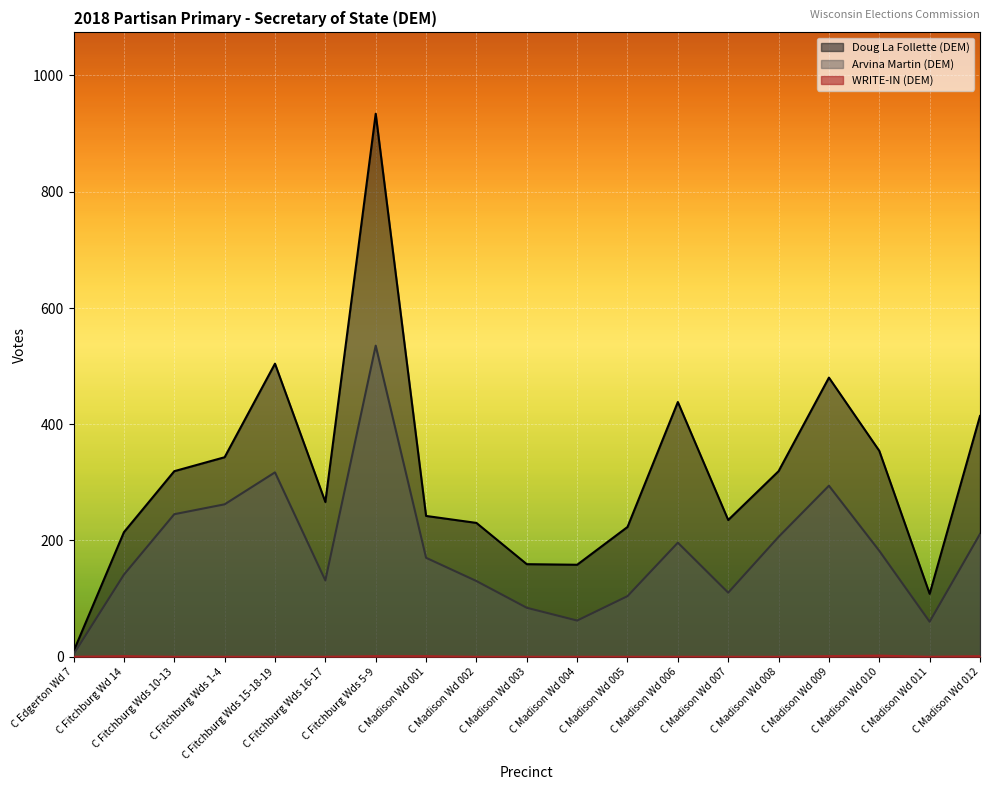

Between C Fitchburg Wds 15-18-19 and C Madison Wd 004, which series saw the biggest shift?

Doug La Follette (DEM)